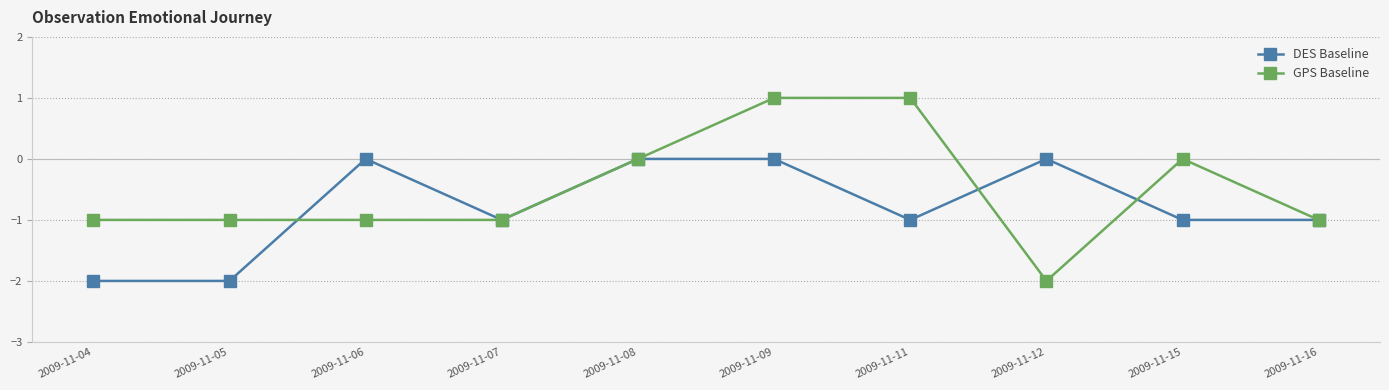

What is the smallest value displayed?

-2